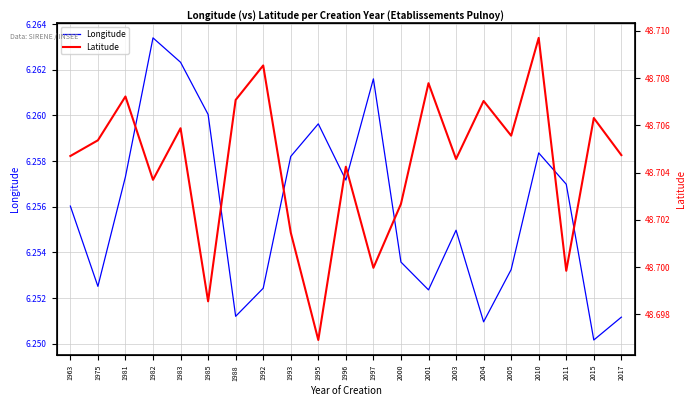

Reading left to right, transcribe all the data shown in this chart.

Longitude: 6.3	6.3	6.3	6.3	6.3	6.3	6.3	6.3	6.3	6.3	6.3	6.3	6.3	6.3	6.3	6.3	6.3	6.3	6.3	6.3	6.3
Latitude: 48.7	48.7	48.7	48.7	48.7	48.7	48.7	48.7	48.7	48.7	48.7	48.7	48.7	48.7	48.7	48.7	48.7	48.7	48.7	48.7	48.7